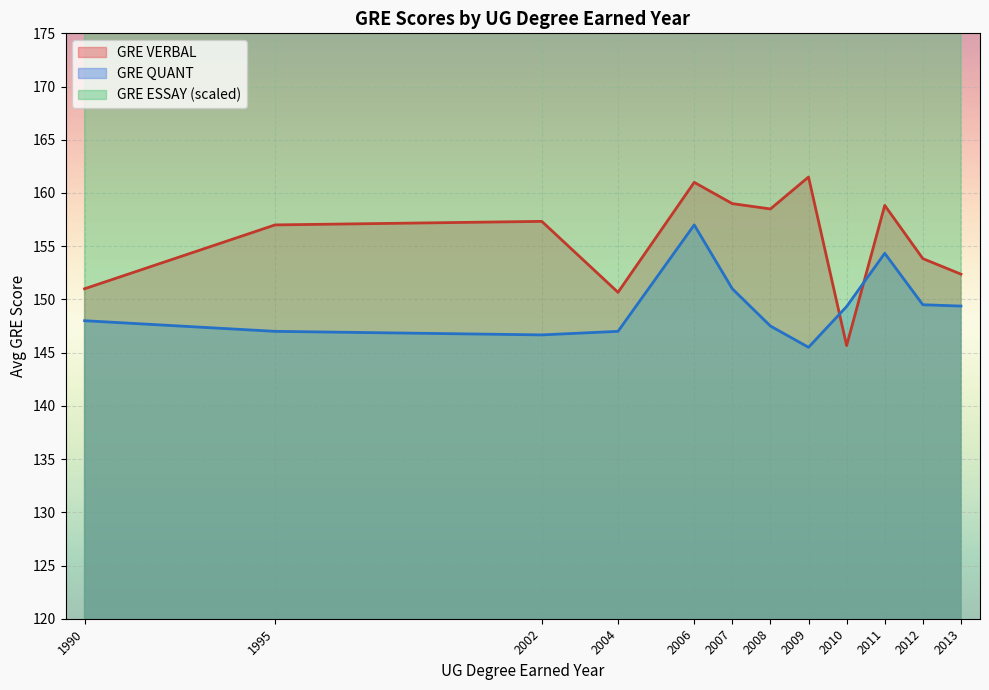

Which series changed the most between 2006 and 2010?

GRE VERBAL